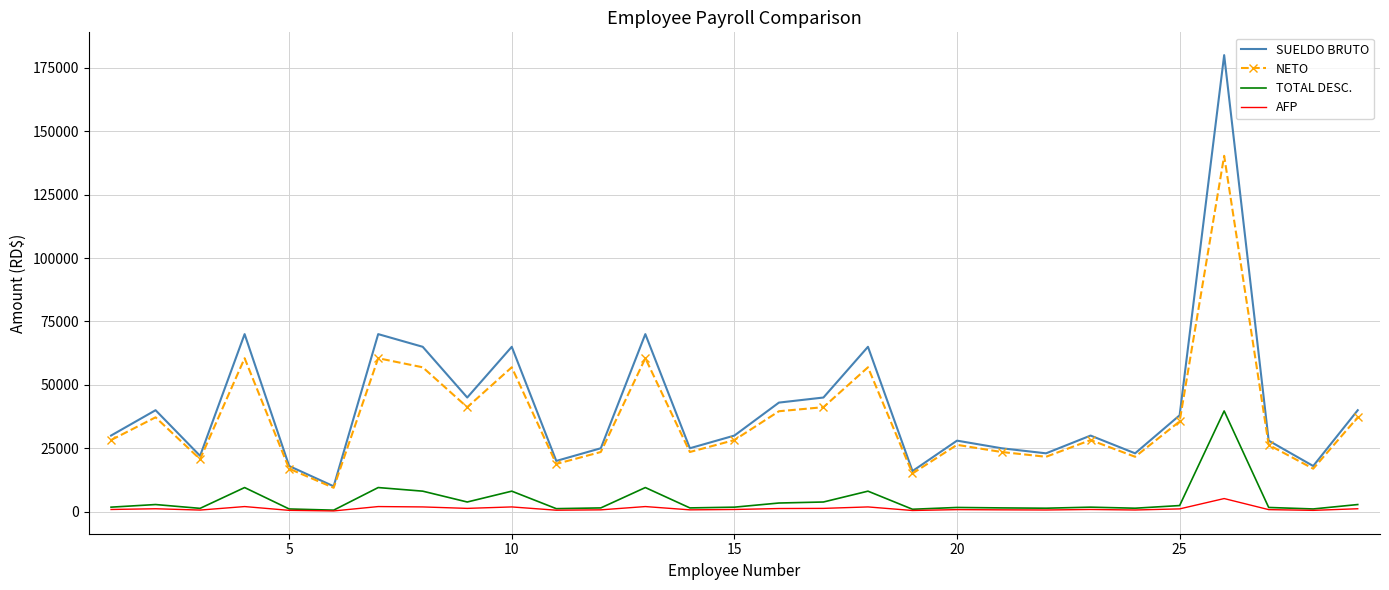

What is the minimum value for NETO?

9409.0